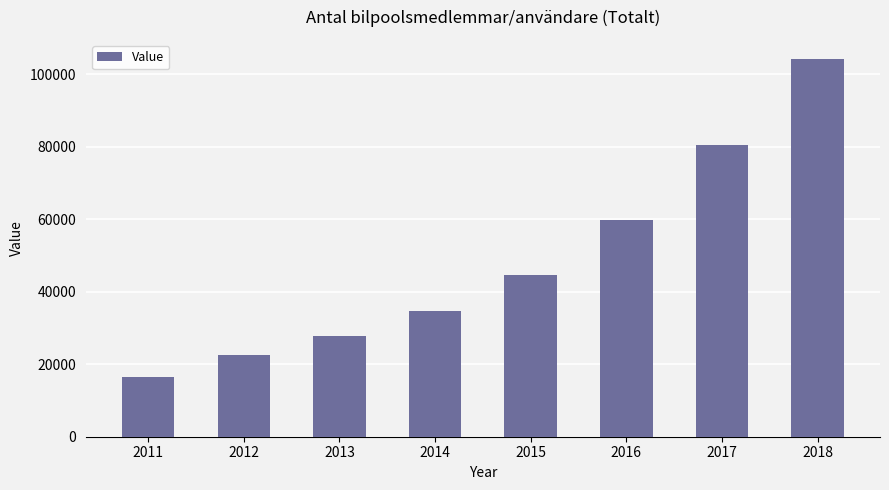

What is the change in value from 2015 to 2017?

+36050